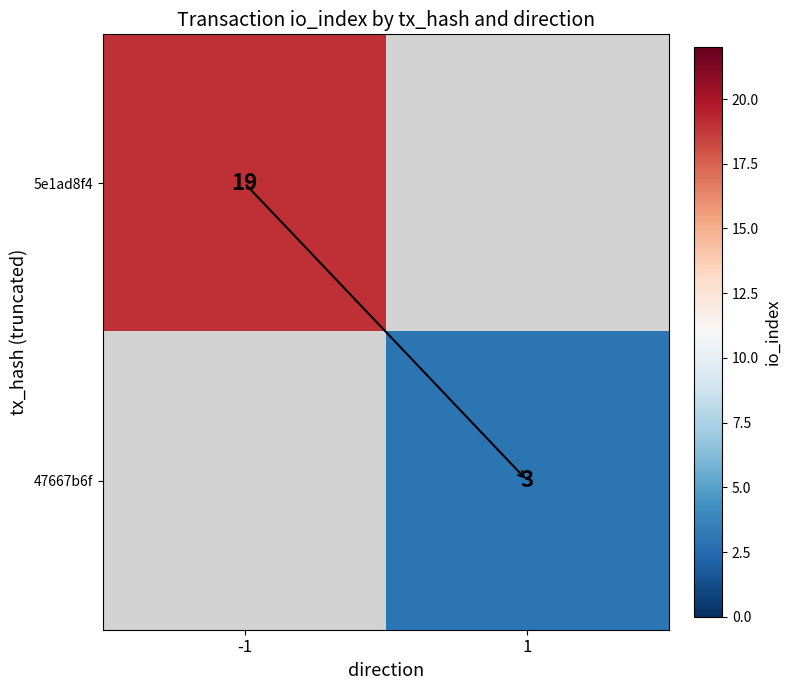

The value of 5e1ad8f4 at -1 is 26. True or false?

False